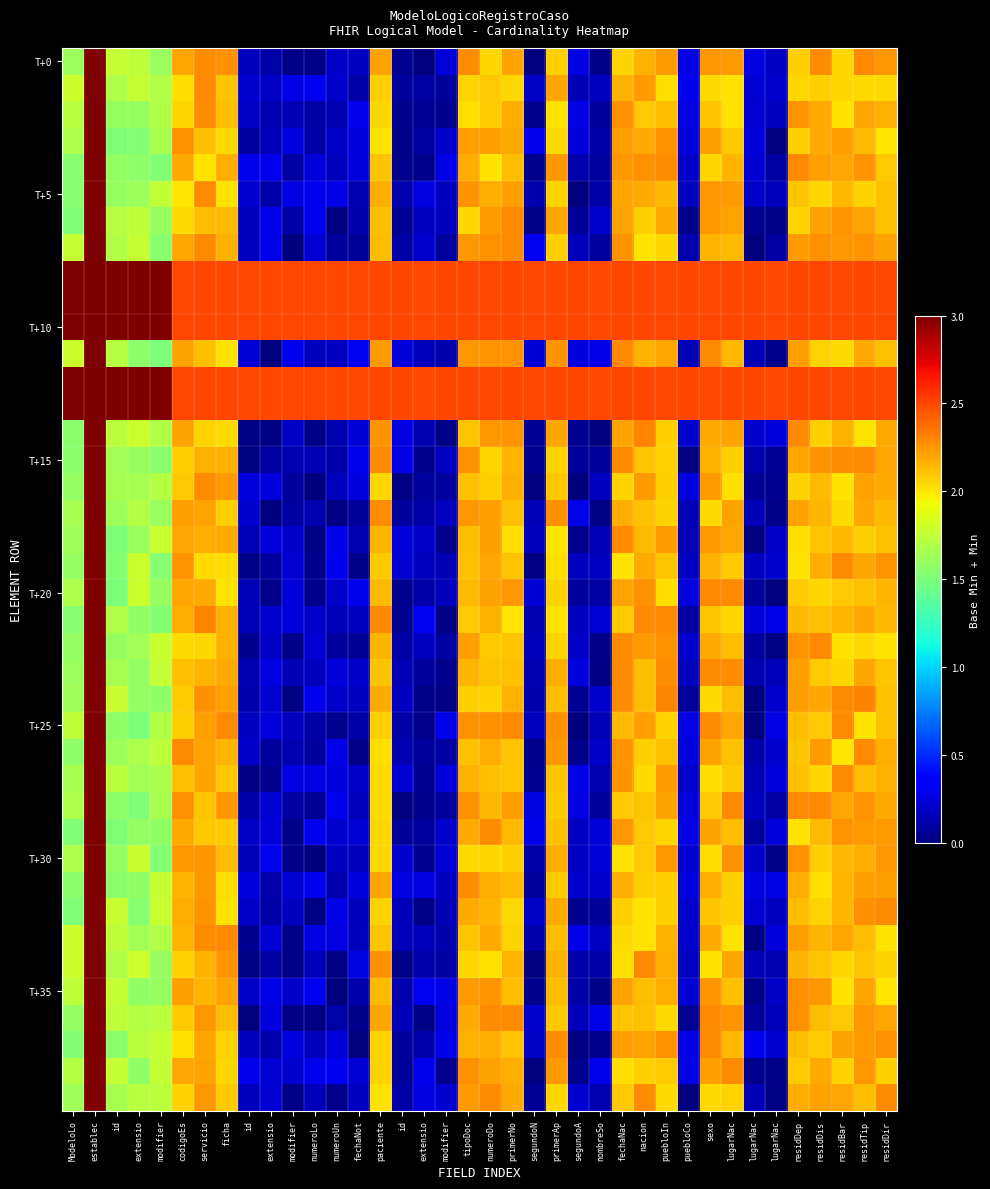

Between modifier and lugarNac, which is larger?

lugarNac